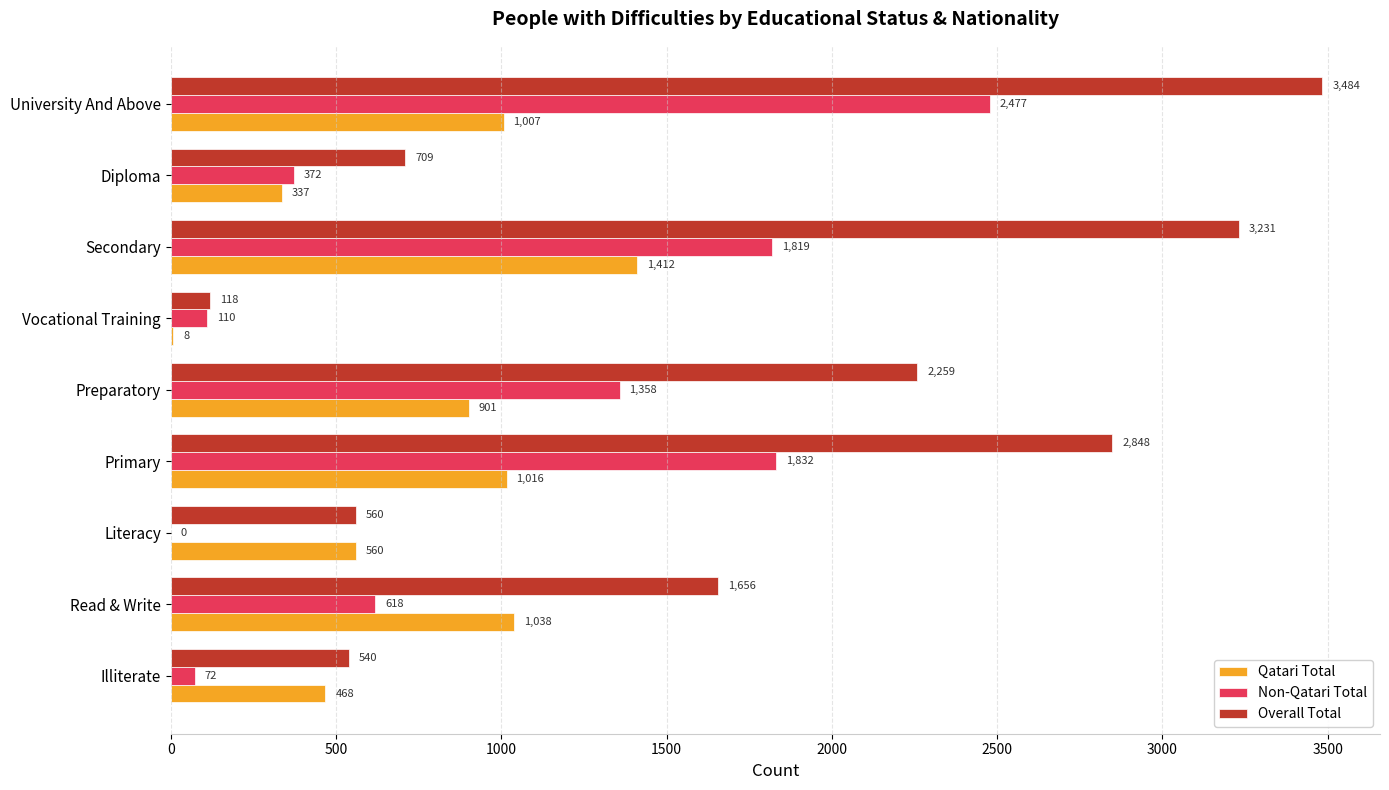

Which label corresponds to the largest value in the chart?

University And Above